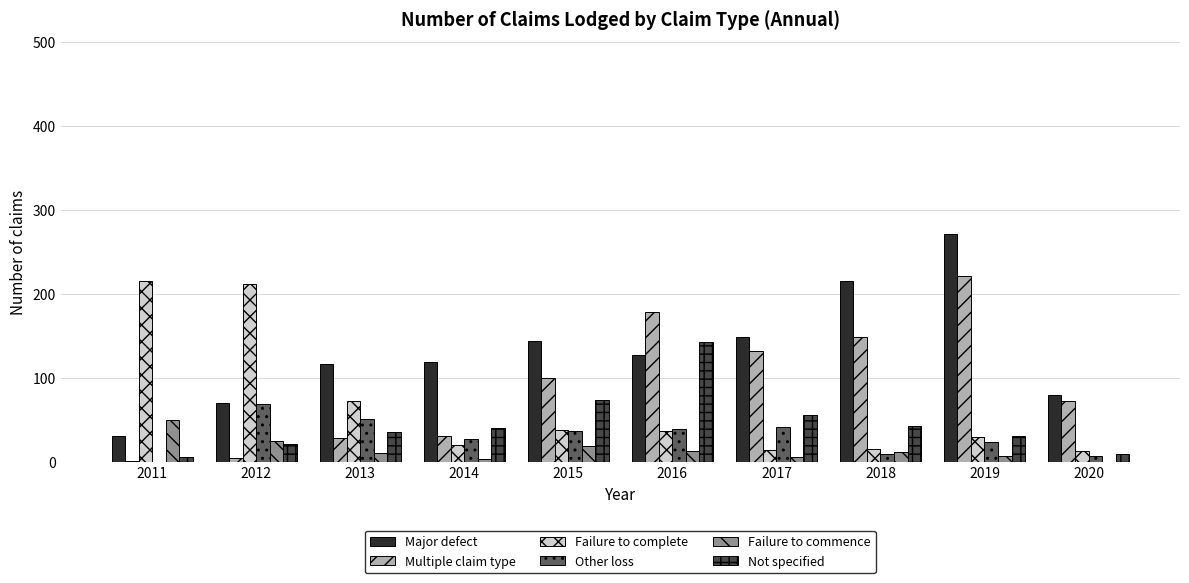

What is the sum of all Major defect values?

1320